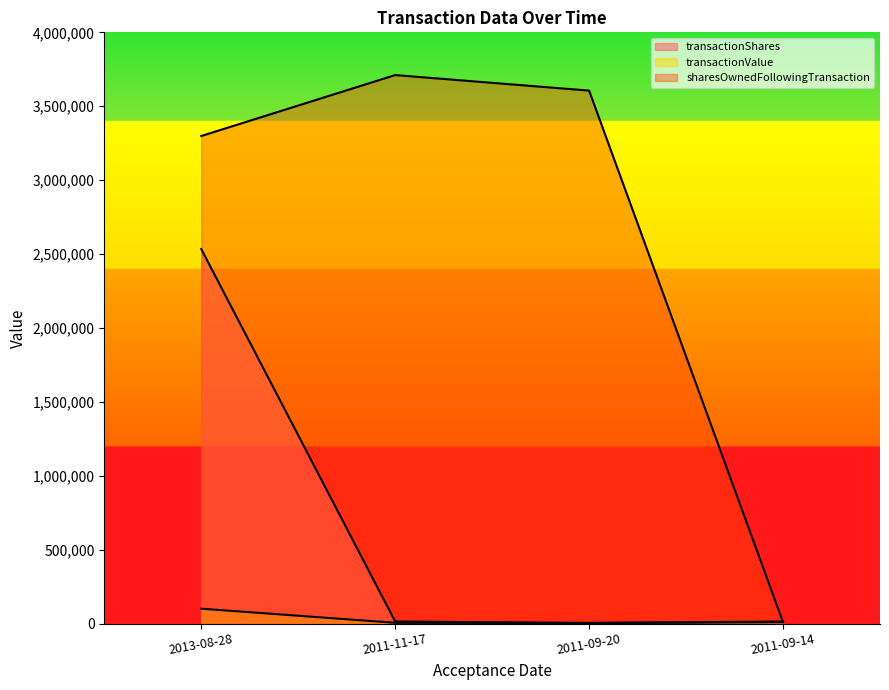

Reading left to right, list all the values displayed in this chart.

transactionShares: 2013-08-28=2534065	2011-11-17=15000	2011-09-20=4100	2011-09-14=10000
transactionValue: 2013-08-28=101363	2011-11-17=5838	2011-09-20=5312	2011-09-14=14521
sharesOwnedFollowingTransaction: 2013-08-28=3298696	2011-11-17=3710822	2011-09-20=3605822	2011-09-14=10000